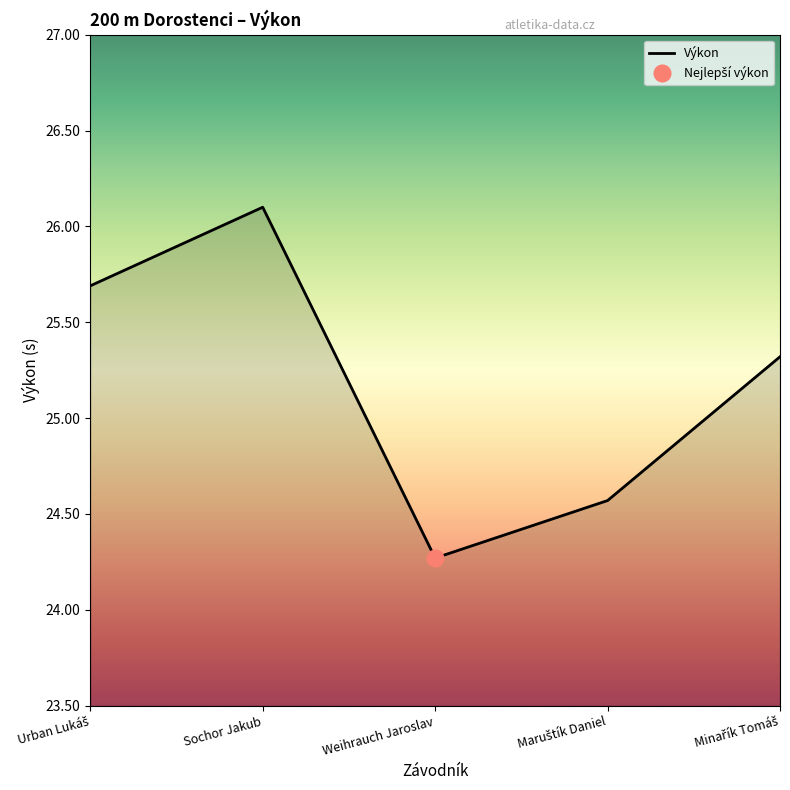

Where is the first local minimum?

Weihrauch Jaroslav